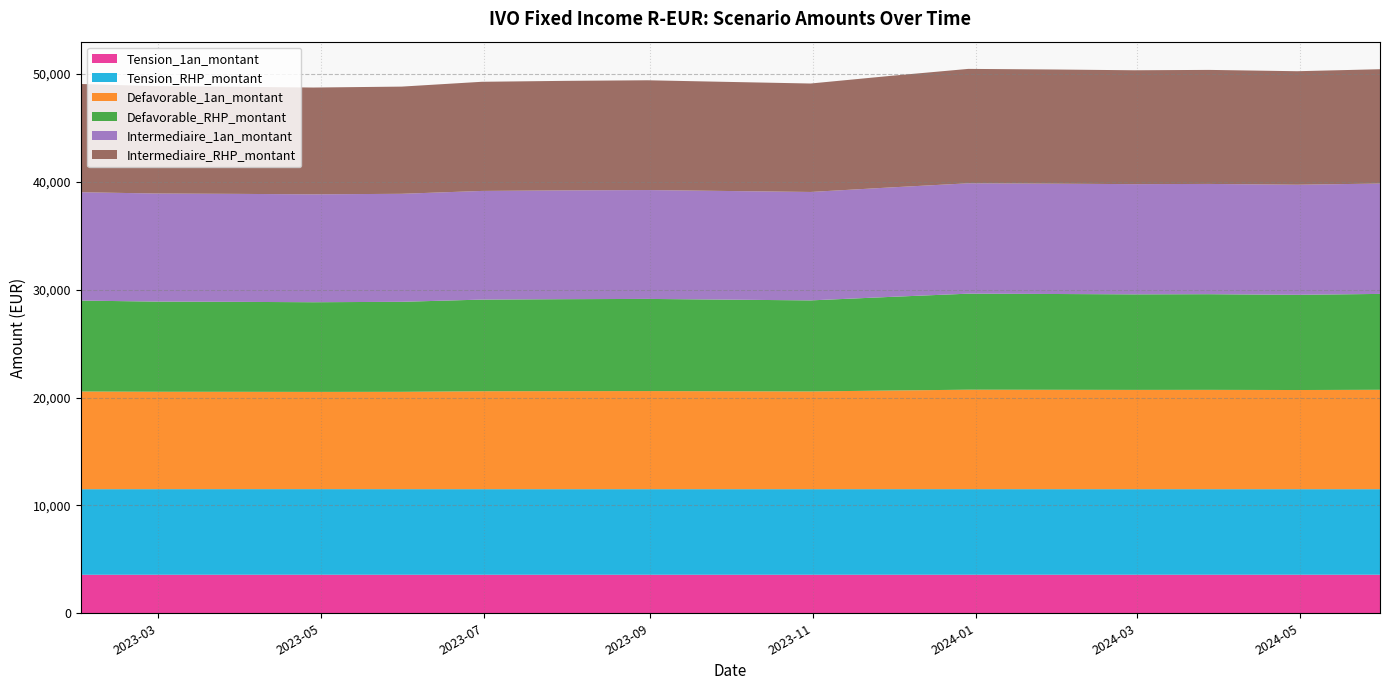

Reading left to right, what are all the values shown in this chart?

Tension_1an_montant: 2023-01-31=3571.3	2023-02-28=3573.1	2023-03-31=3574.2	2023-04-28=3574.9	2023-05-31=3573.1	2023-06-30=3572.6	2023-07-31=3572.5	2023-08-31=3573.1	2023-09-29=3572.0	2023-10-31=3573.0	2023-11-30=3573.9	2023-12-29=3573.9	2024-01-31=3574.6	2024-02-29=3574.2	2024-03-28=3574.3	2024-04-30=3575.1	2024-05-31=3575.0
Tension_RHP_montant: 2023-01-31=7936.1	2023-02-28=7936.4	2023-03-31=7937.8	2023-04-28=7937.4	2023-05-31=7935.8	2023-06-30=7935.7	2023-07-31=7935.1	2023-08-31=7935.2	2023-09-29=7935.6	2023-10-31=7935.2	2023-11-30=7935.3	2023-12-29=7936.5	2024-01-31=7933.8	2024-02-29=7933.5	2024-03-28=7933.0	2024-04-30=7932.4	2024-05-31=7932.4
Defavorable_1an_montant: 2023-01-31=9058.3	2023-02-28=9033.0	2023-03-31=9025.4	2023-04-28=9016.0	2023-05-31=9027.4	2023-06-30=9081.7	2023-07-31=9091.9	2023-08-31=9098.1	2023-09-29=9081.4	2023-10-31=9062.0	2023-11-30=9146.6	2023-12-29=9223.3	2024-01-31=9215.2	2024-02-29=9207.0	2024-03-28=9210.7	2024-04-30=9195.1	2024-05-31=9217.0
Defavorable_RHP_montant: 2023-01-31=8430.9	2023-02-28=8361.8	2023-03-31=8340.9	2023-04-28=8315.8	2023-05-31=8346.6	2023-06-30=8498.4	2023-07-31=8527.4	2023-08-31=8545.4	2023-09-29=8497.1	2023-10-31=8443.8	2023-11-30=8684.2	2023-12-29=8904.4	2024-01-31=8883.6	2024-02-29=8860.0	2024-03-28=8871.4	2024-04-30=8828.2	2024-05-31=8891.5
Intermediaire_1an_montant: 2023-01-31=10048.5	2023-02-28=10021.5	2023-03-31=10013.2	2023-04-28=10003.5	2023-05-31=10015.6	2023-06-30=10076.2	2023-07-31=10087.9	2023-08-31=10095.2	2023-09-29=10075.4	2023-10-31=10054.8	2023-11-30=10150.2	2023-12-29=10235.3	2024-01-31=10228.7	2024-02-29=10219.6	2024-03-28=10224.5	2024-04-30=10208.7	2024-05-31=10233.1
Intermediaire_RHP_montant: 2023-01-31=10038.2	2023-02-28=9958.0	2023-03-31=9933.4	2023-04-28=9904.8	2023-05-31=9940.3	2023-06-30=10121.6	2023-07-31=10156.7	2023-08-31=10179.1	2023-09-29=10119.2	2023-10-31=10057.2	2023-11-30=10346.3	2023-12-29=10608.8	2024-01-31=10588.3	2024-02-29=10560.1	2024-03-28=10575.1	2024-04-30=10526.3	2024-05-31=10602.0